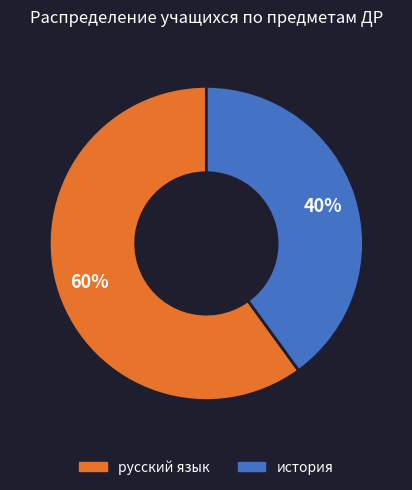

What is the ratio of the value at русский язык to the value at история?

1.5